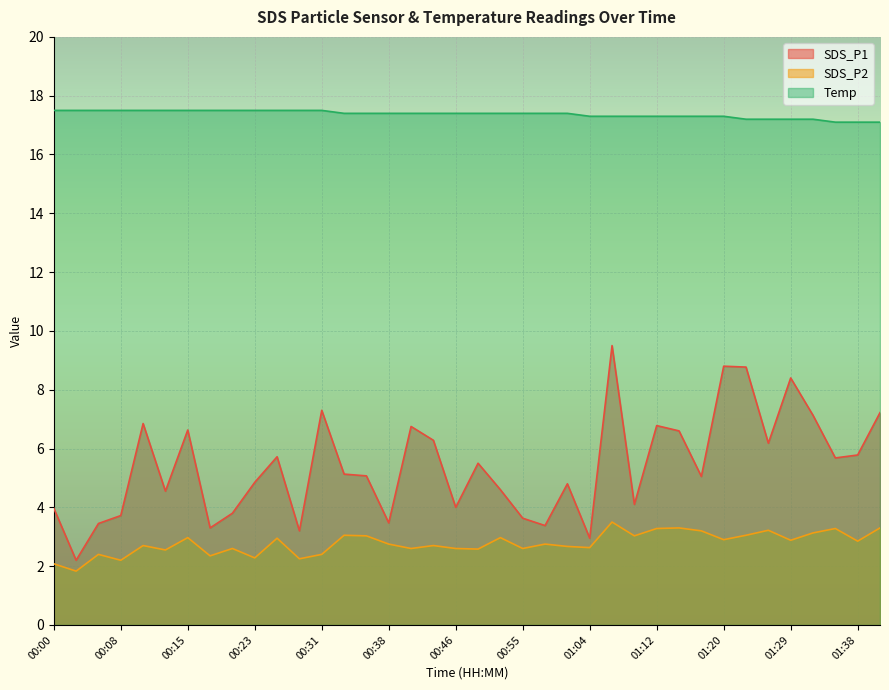

Rank the series by their average value, from highest to lowest.

Temp, SDS_P1, SDS_P2